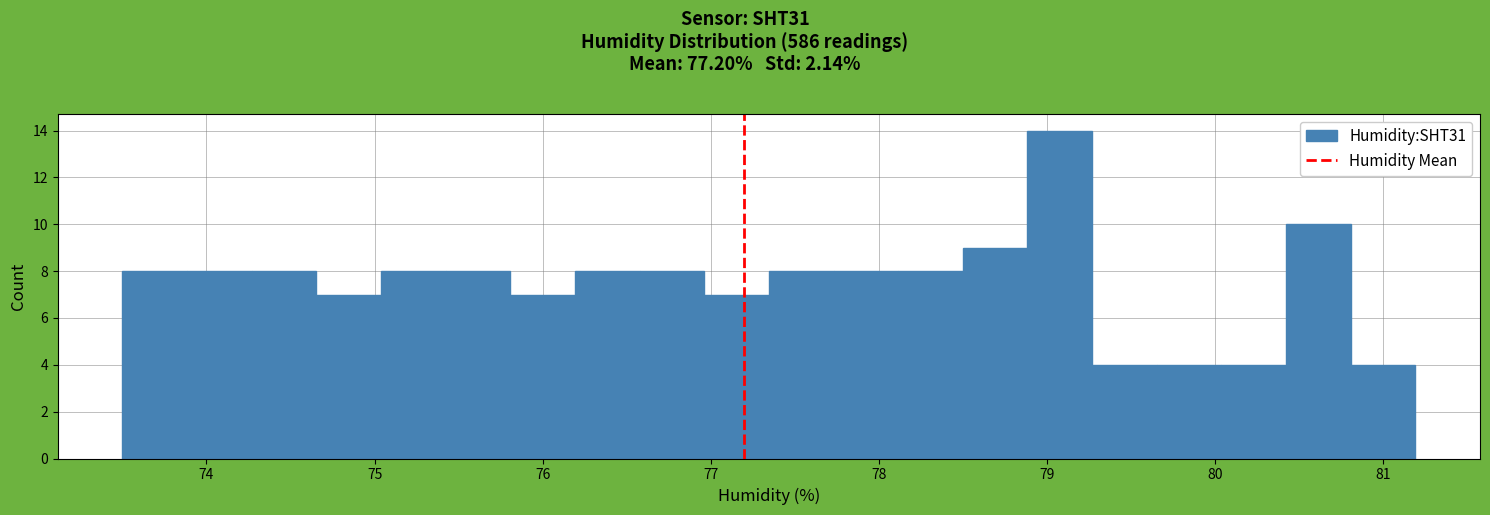

Read against the x-axis, roughly where is the centre of the tallest bar?

79.1